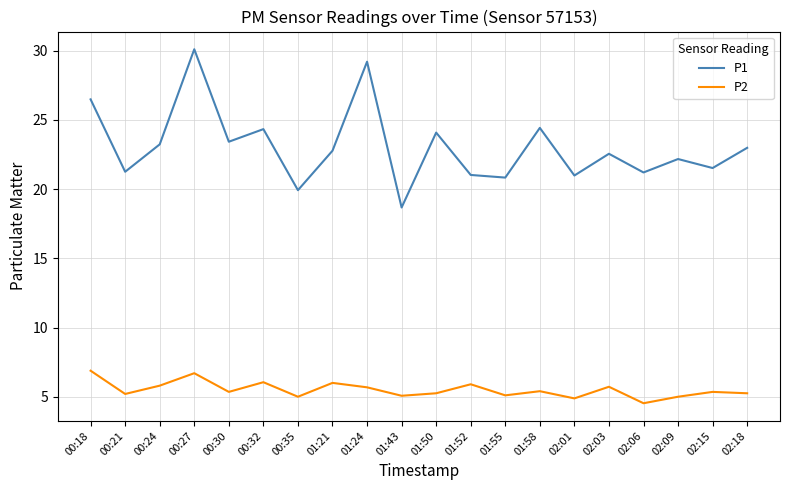

Rank the series by their average value, from highest to lowest.

P1, P2